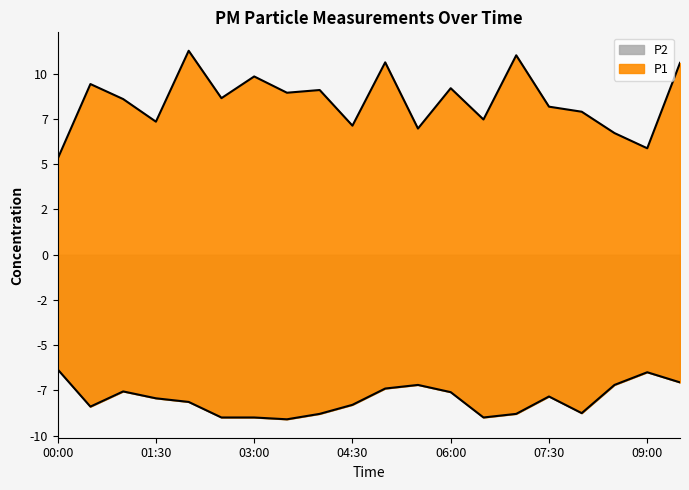

Rank the categories by P2 value from highest to lowest.

00:00, 09:00, 09:30, 05:30, 08:30, 05:00, 01:00, 06:00, 07:30, 01:30, 02:00, 04:30, 00:30, 08:00, 04:00, 07:00, 02:30, 03:00, 06:30, 03:30